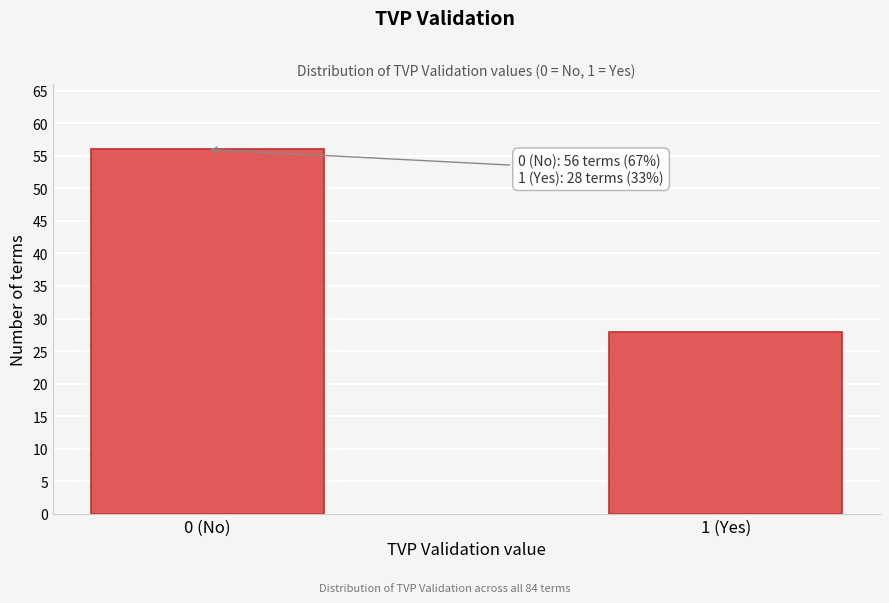

Reading right to left, list all the values displayed in this chart.

28	56